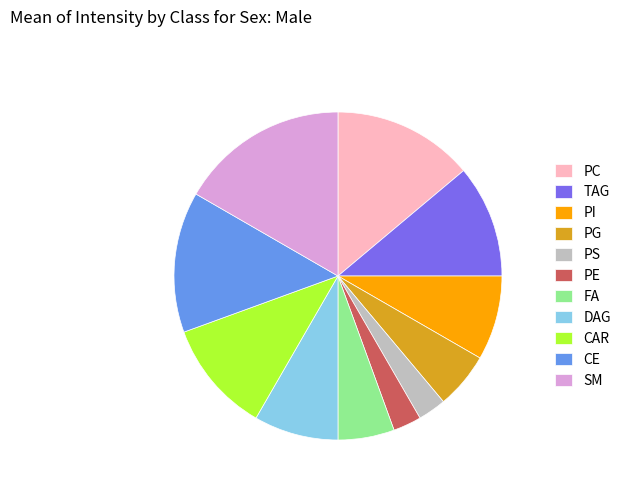

Is it true that SM is 5% of the pie?

False